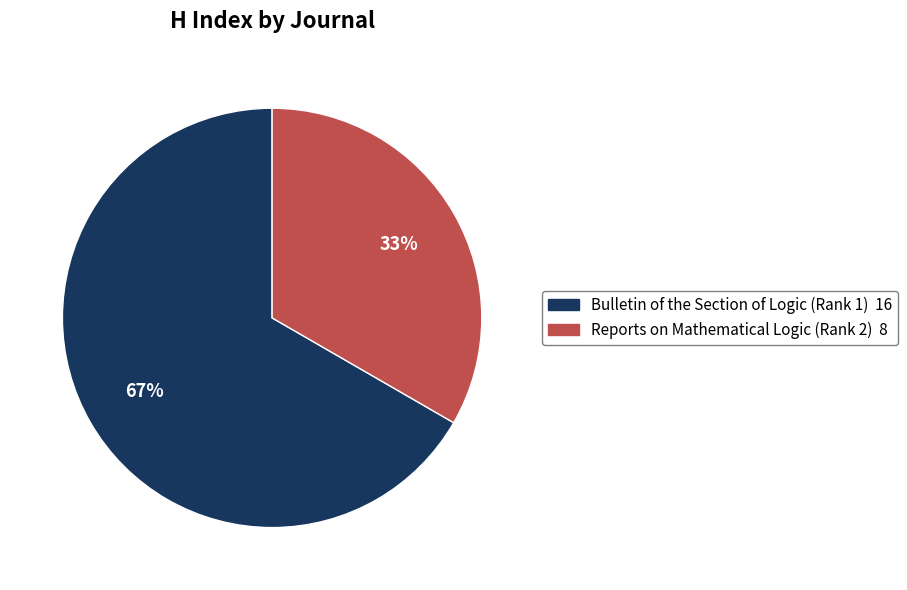

Count the number of slices in the pie.

2